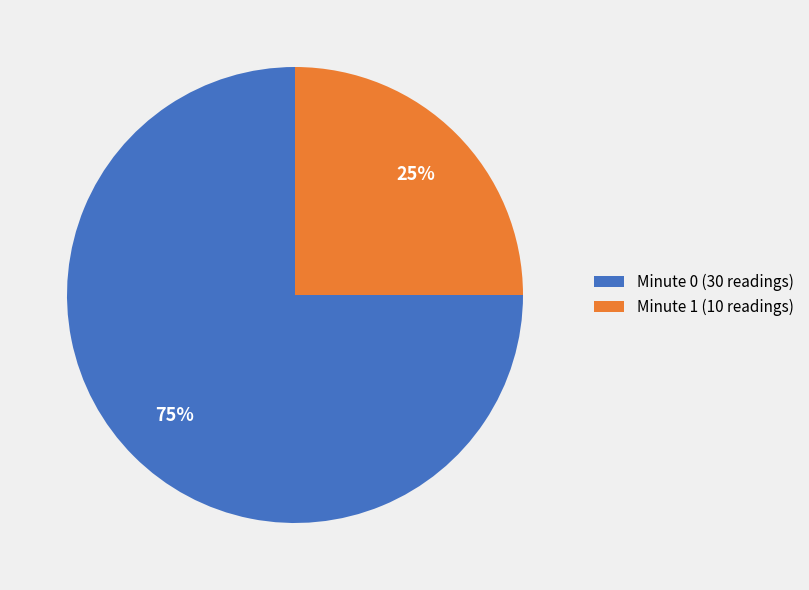

To the nearest percent, what percentage of the pie is Minute 0 (30 readings)?

75%